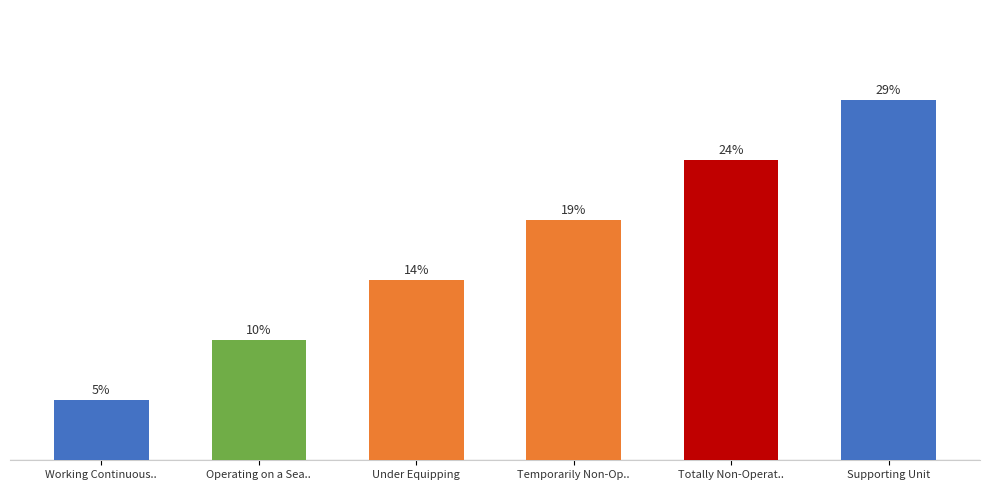

Which has a higher value, Temporarily Non-Op.. or Working Continuous..?

Temporarily Non-Op..